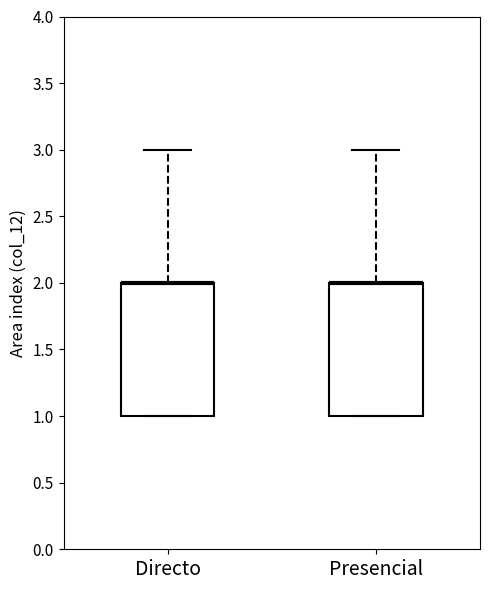

Where does the upper whisker of the box for Presencial end on the y-axis? The values are not printed on the chart, so give them approximately, as read against the axis.

3